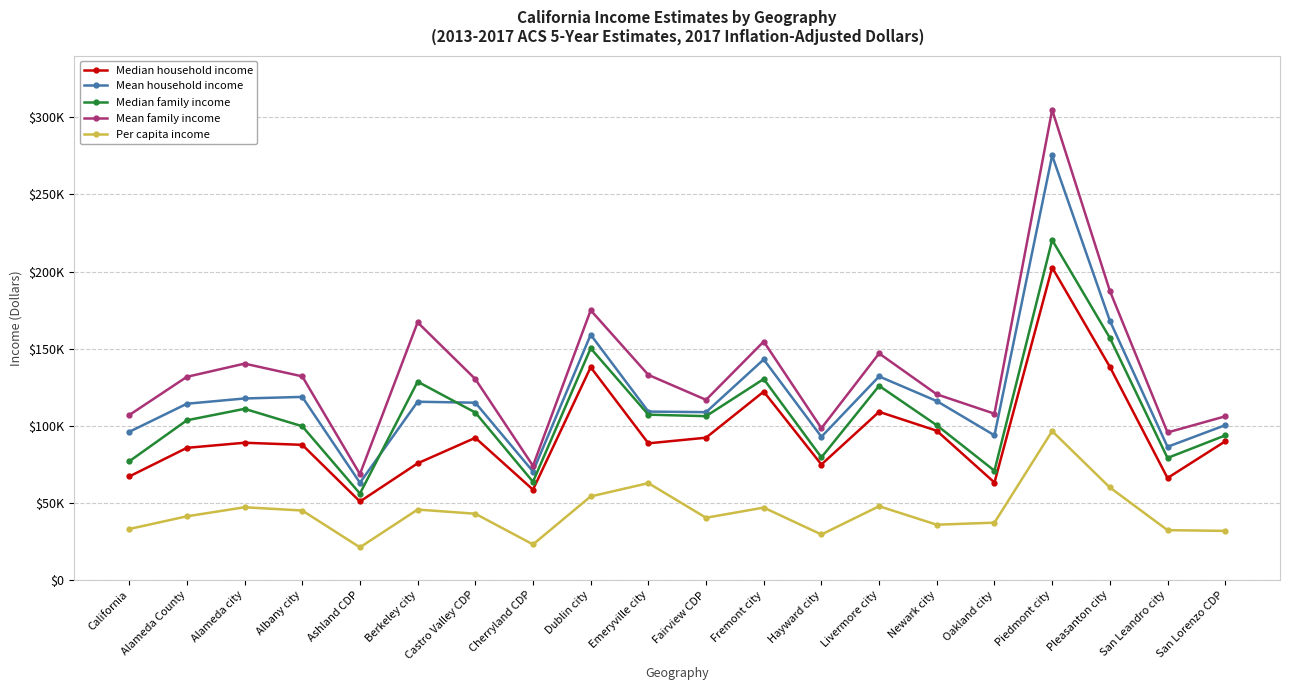

In Median family income, how many points are lower than both neighbors (excluding endpoints)?

6